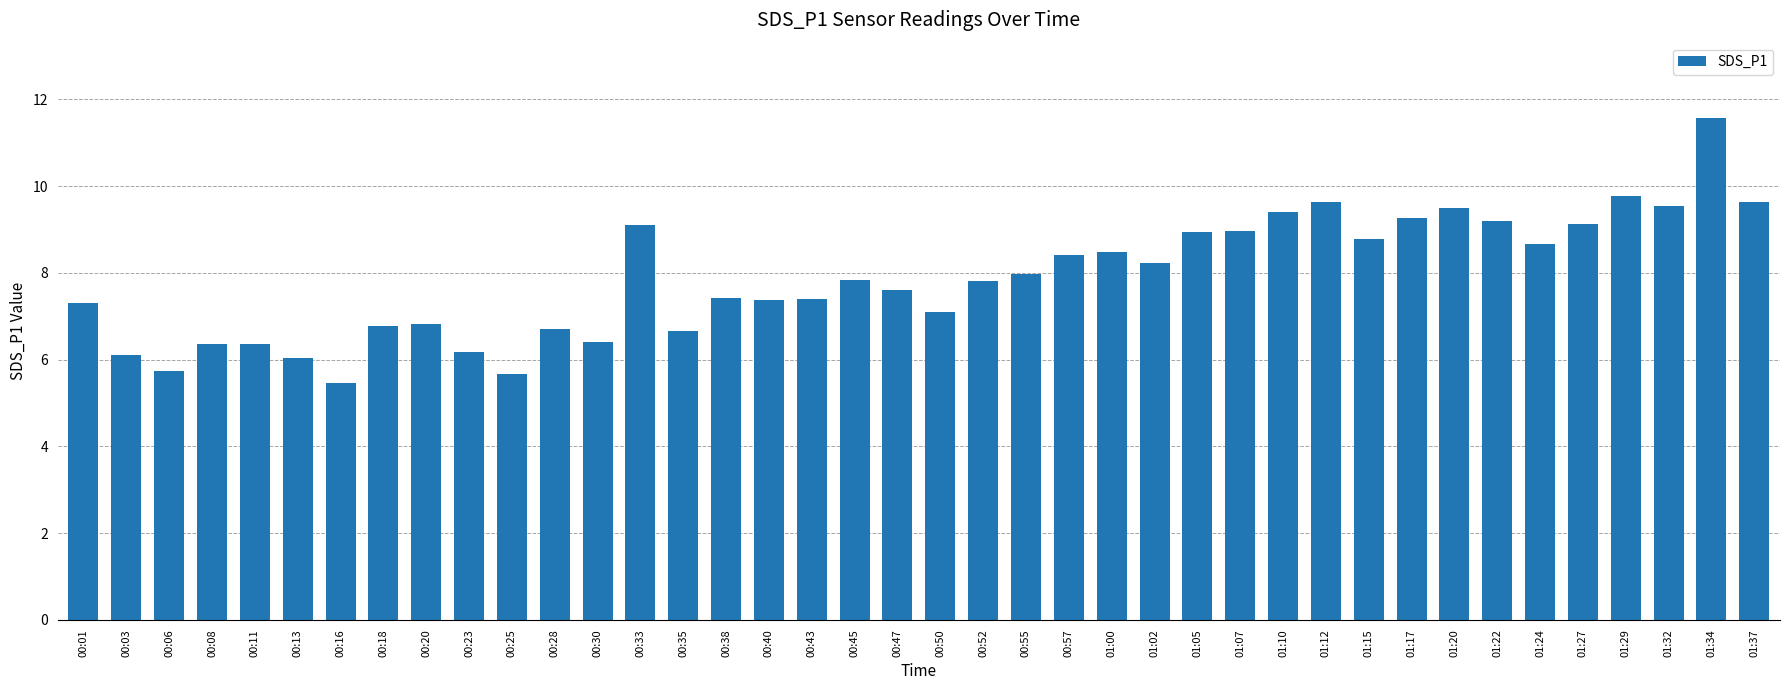

The chart shows a value of 8.5 at 01:00. True or false?

True